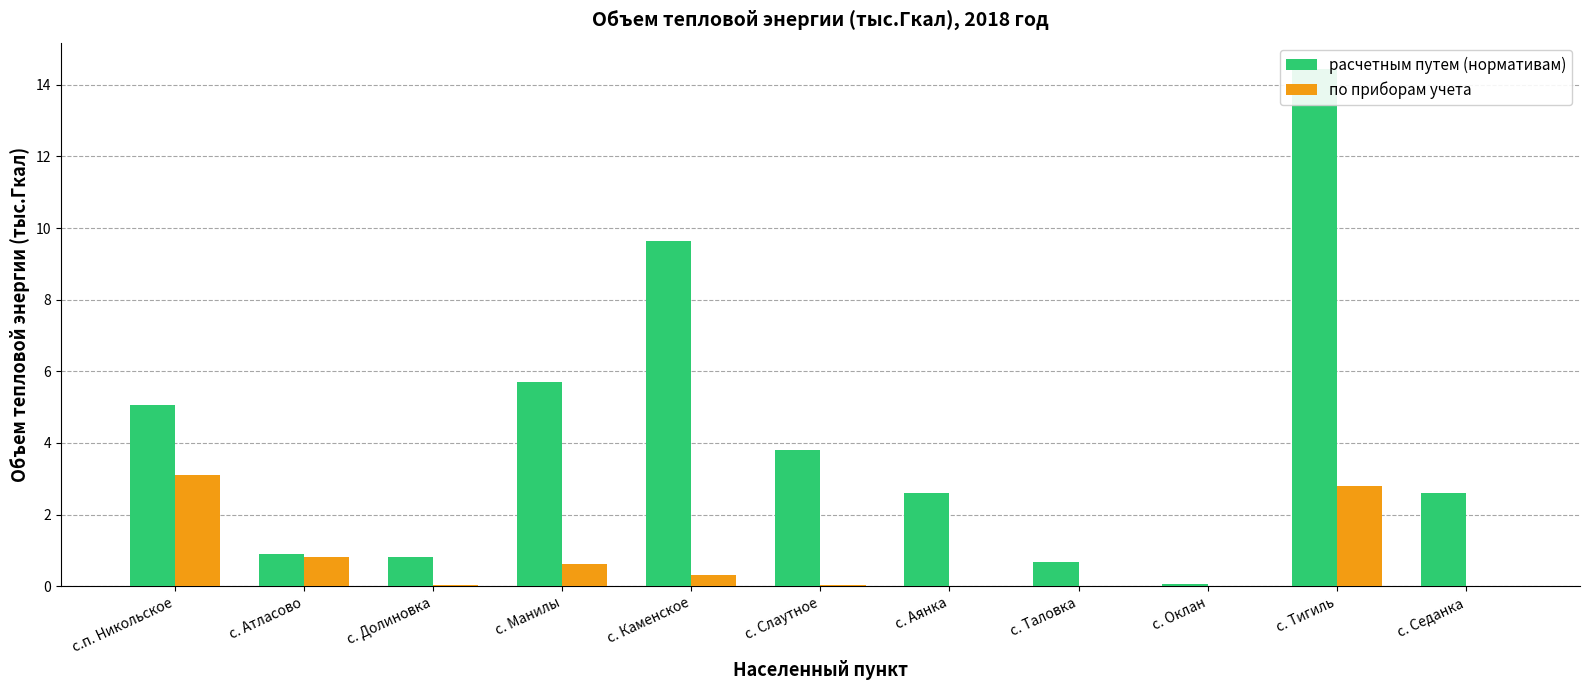

At which category is the sum across all series the highest?

с. Тигиль